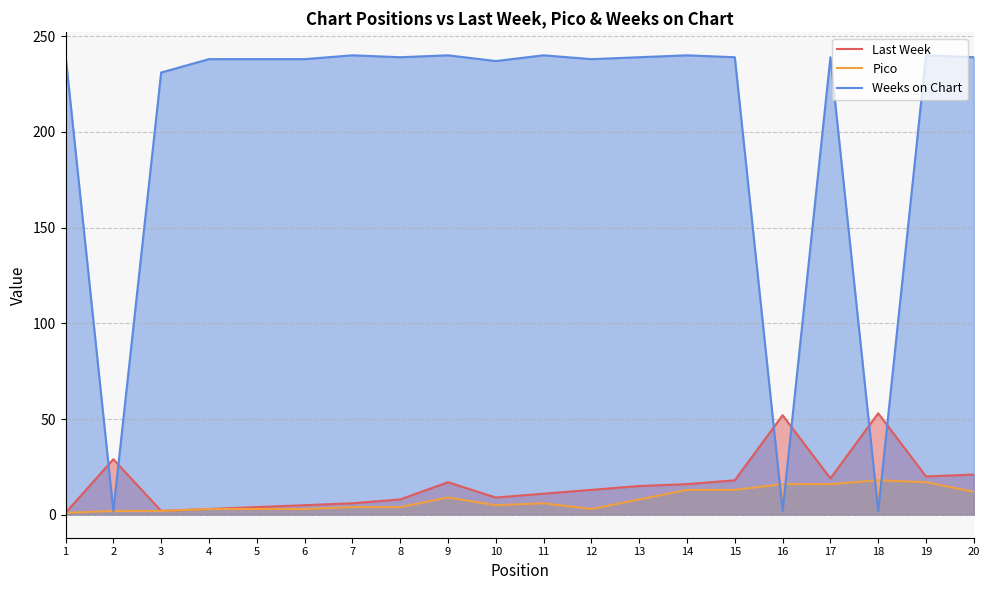

In Weeks on Chart, how many points are higher than both neighbors (excluding endpoints)?

6